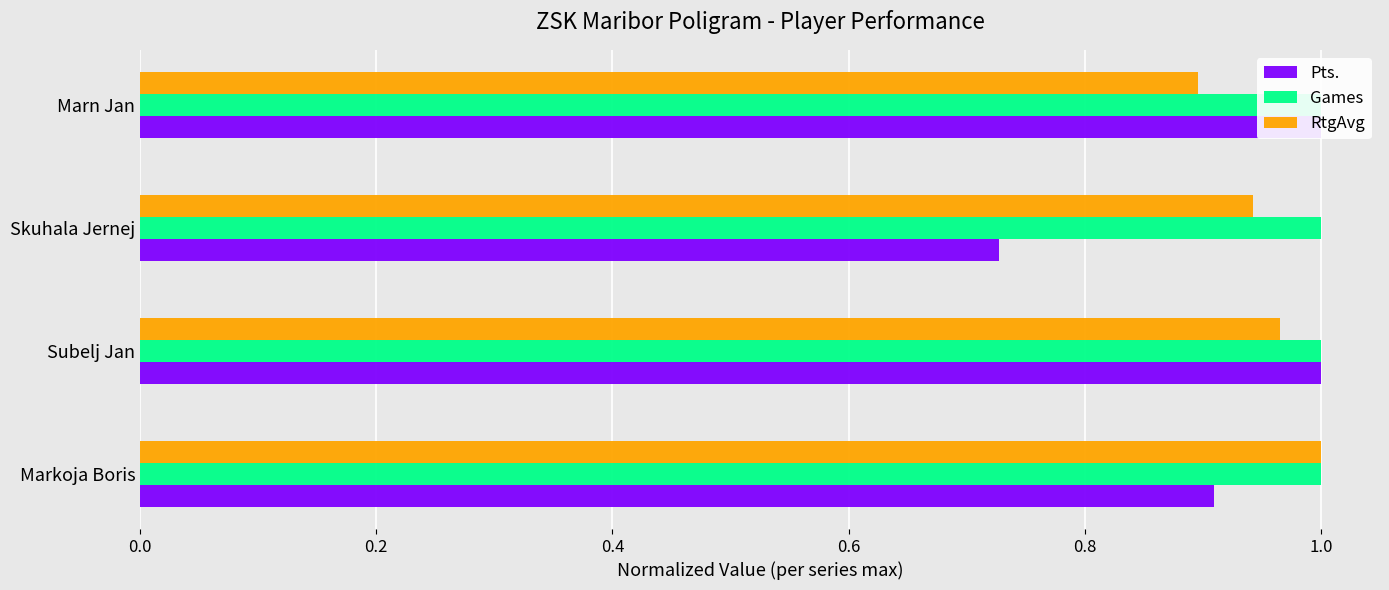

What is the spread (max minus min) of values at 0.4?

0.8